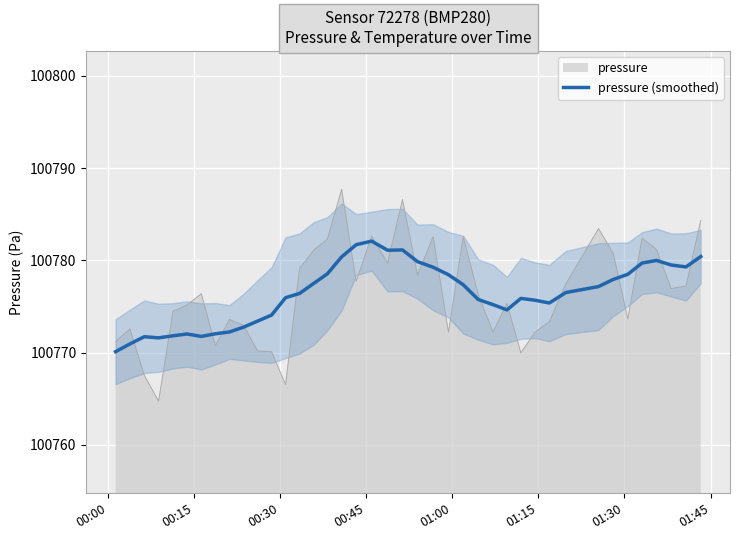

What is the lowest value of the pressure series?

100764.8